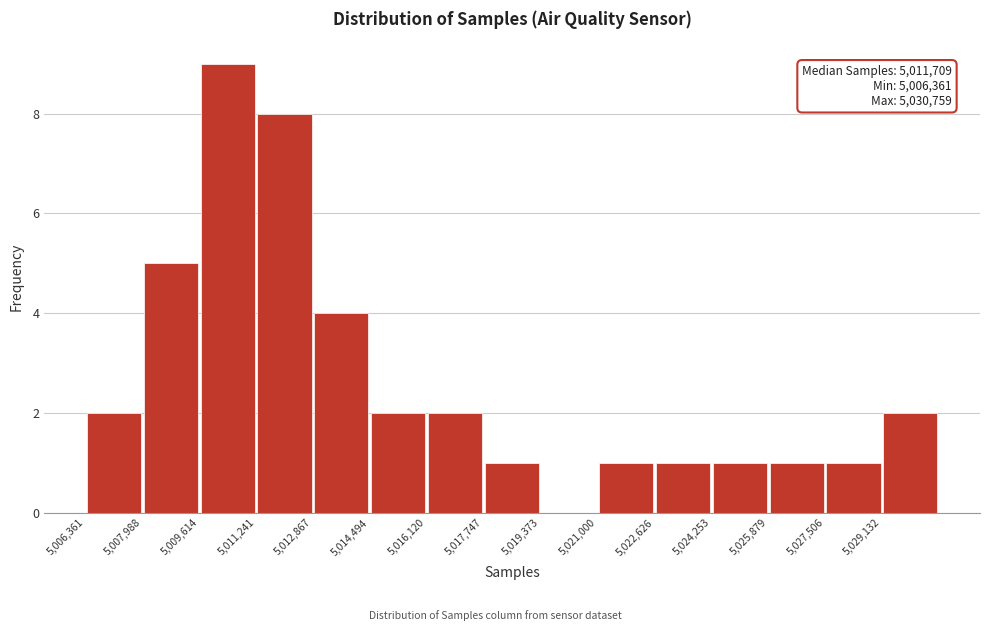

Which range on the x-axis has the tallest bar?

5009600 to 5011200